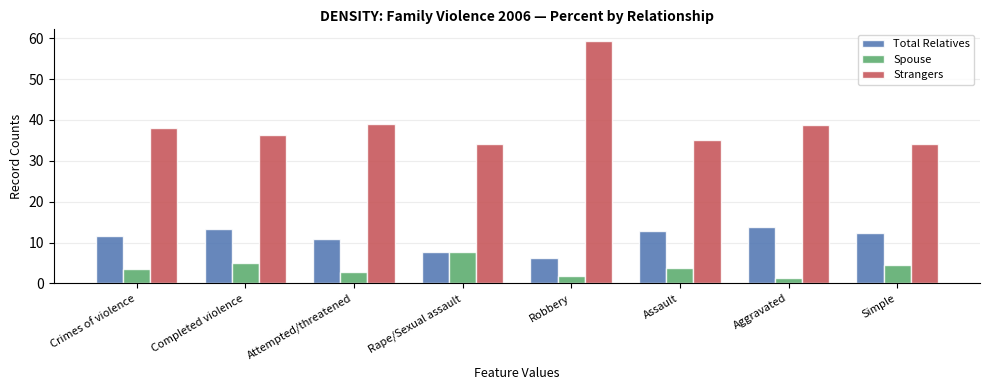

What is the label of the 2nd bar from the left?

Completed violence